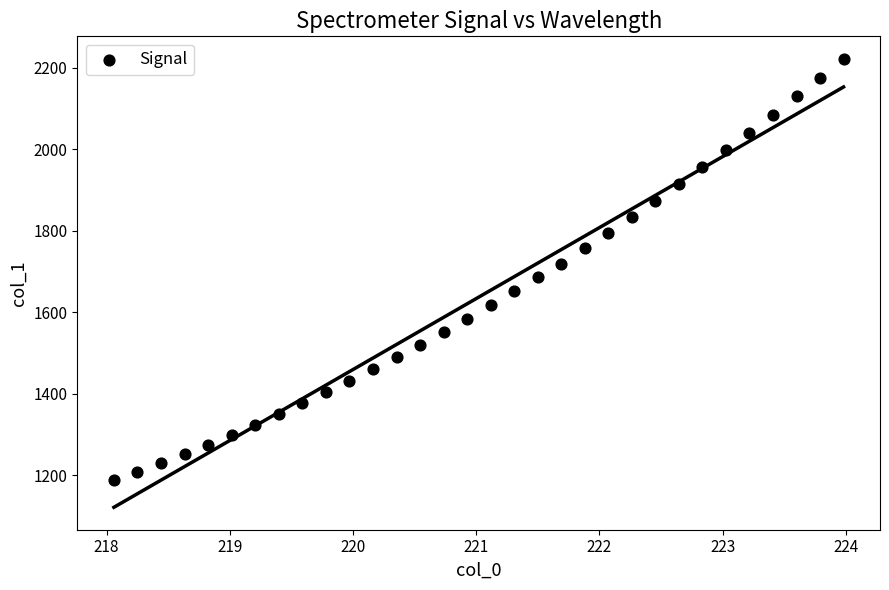

What is the range of X values (max minus min)?

5.9